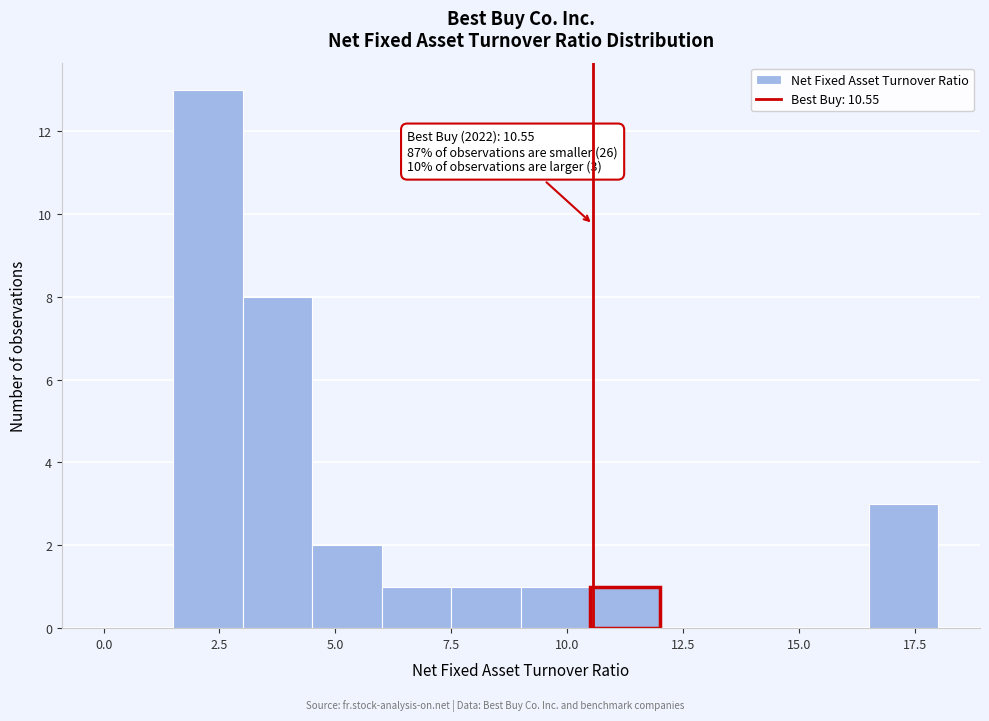

Read against the x-axis, roughly where is the centre of the tallest bar?

2.5